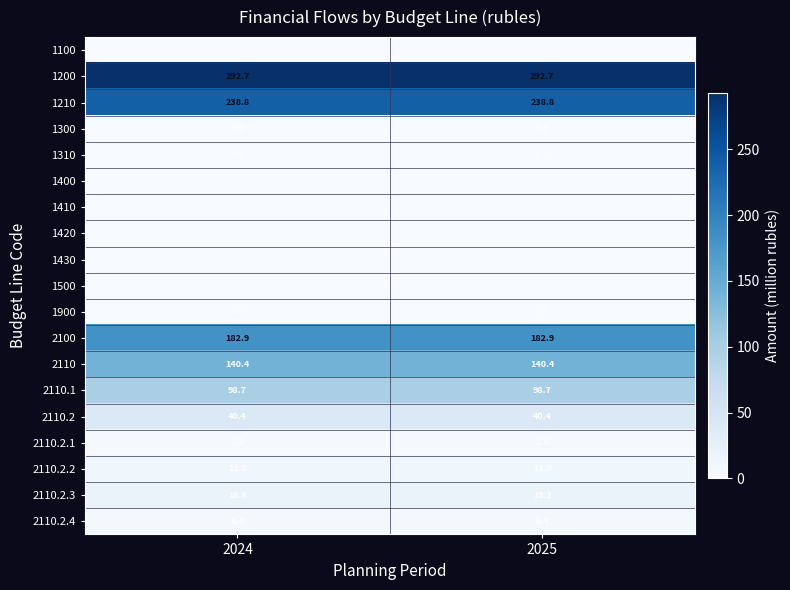

What is the maximum value shown in the chart?

292.7